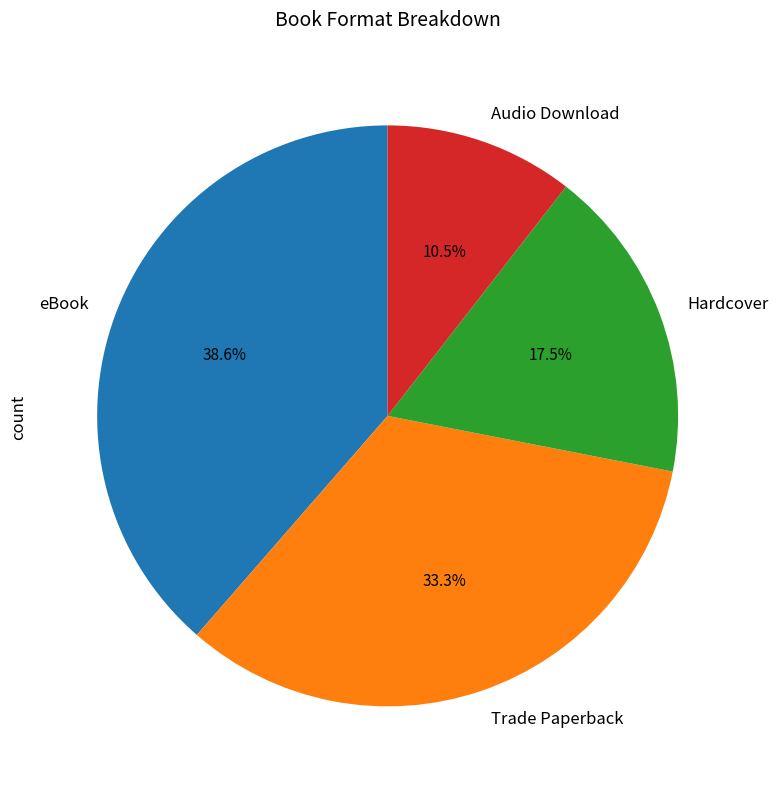

Count the number of slices in the pie.

4